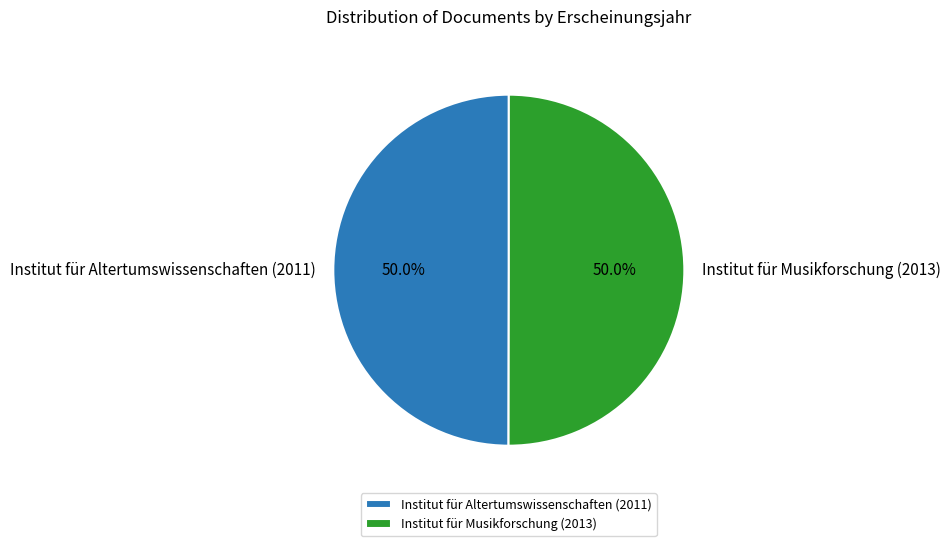

Is the sum of Institut für Musikforschung (2013) and Institut für Altertumswissenschaften (2011) greater than half?

Yes